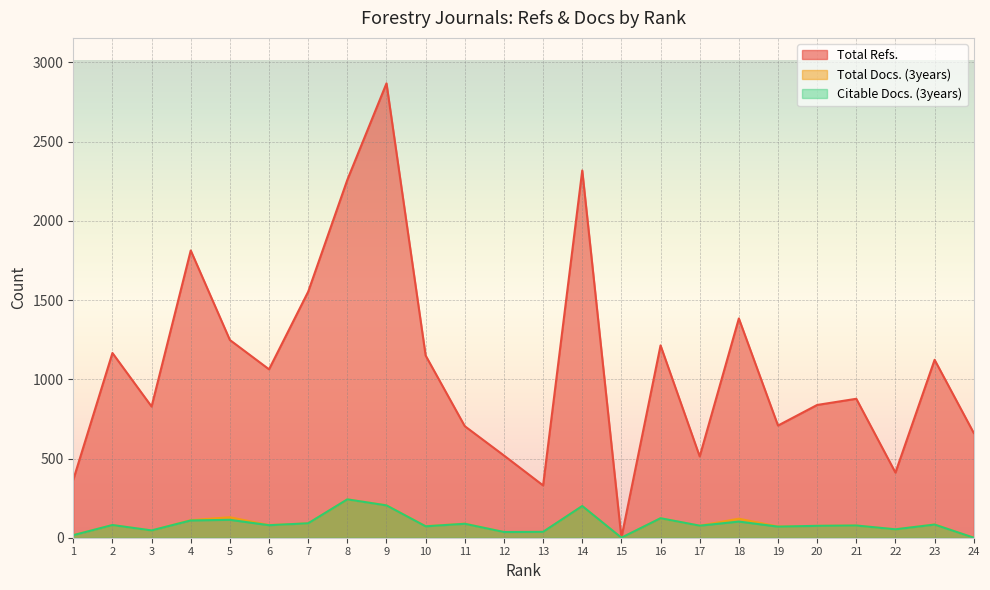

True or false: Citable Docs. (3years) and Total Docs. (3years) intersect in this chart.

False